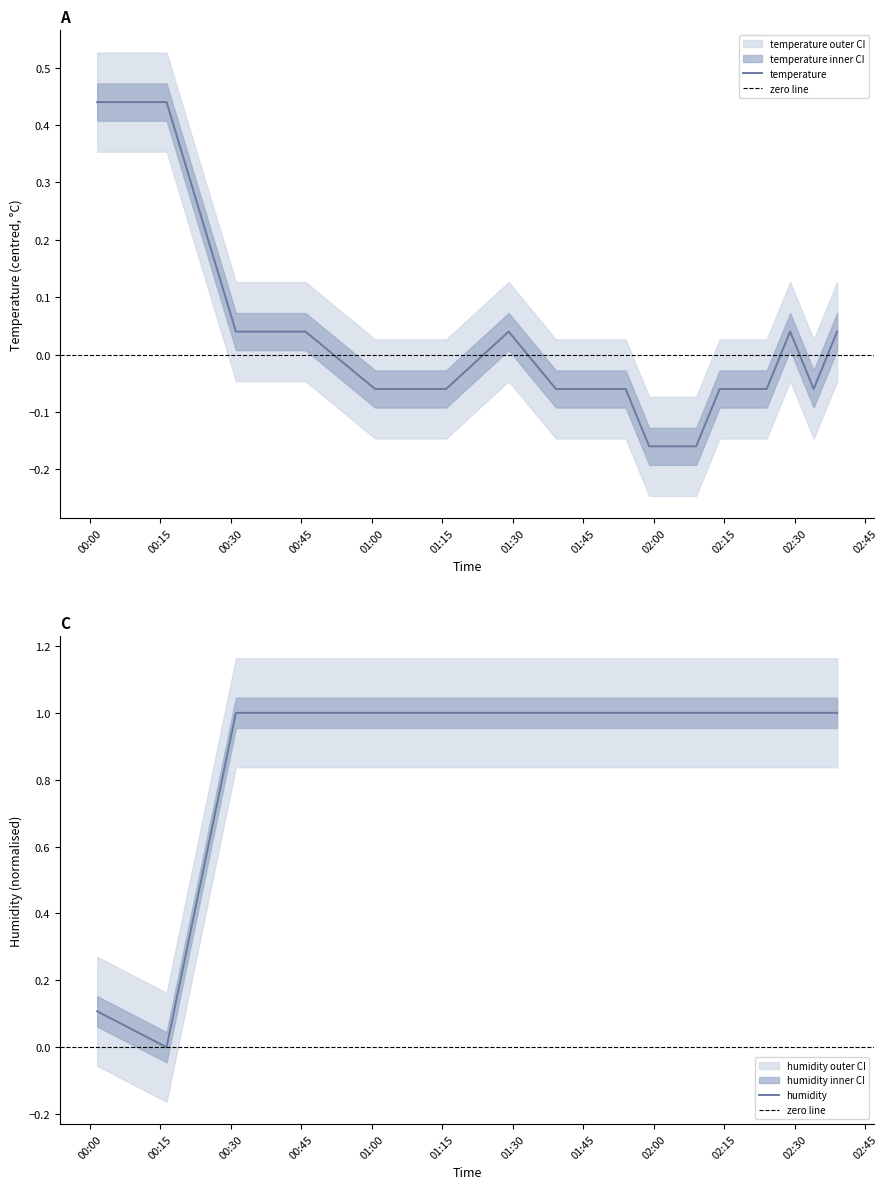

At which category is the sum across all series the highest?

00:31